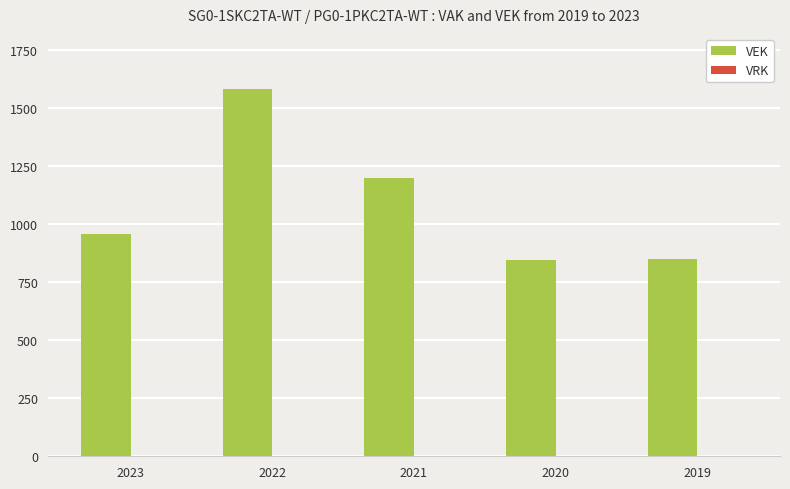

What is the ratio of the value at 2019 to the value at 2022?

0.5